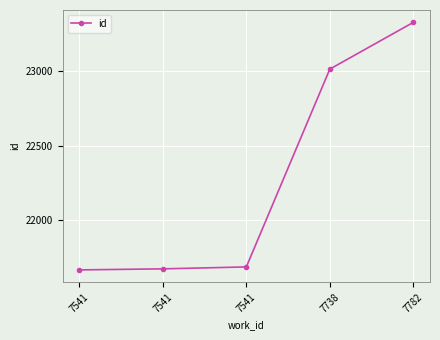

True or false: there are more than 2 points higher than both neighbors.

False